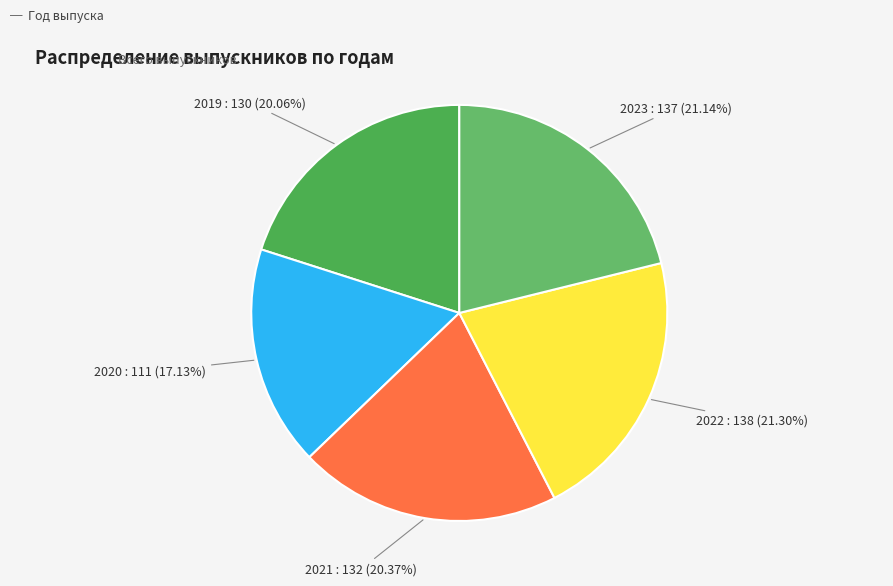

Which category has the smallest portion of the pie?

2020